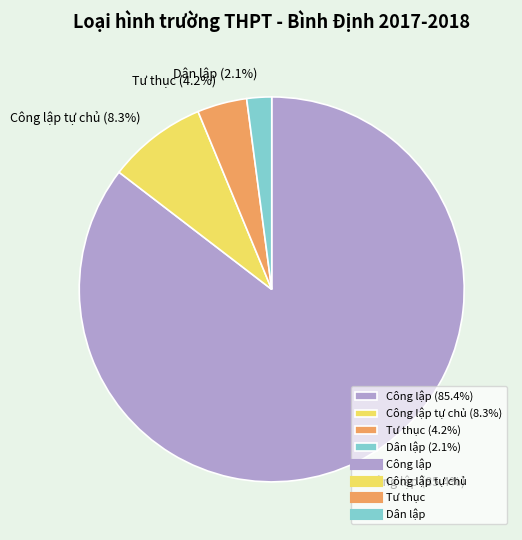

Which slice represents more than half of the pie?

Công lập (85.4%)